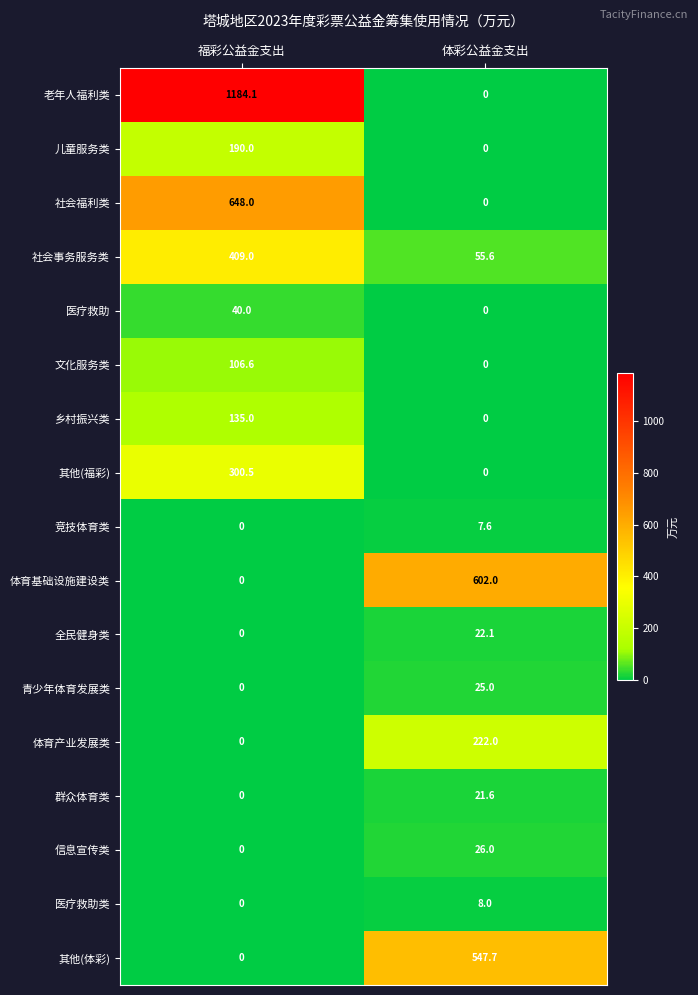

Rank the series by their maximum value, from highest to lowest.

老年人福利类, 社会福利类, 体育基础设施建设类, 其他(体彩), 社会事务服务类, 其他(福彩), 体育产业发展类, 儿童服务类, 乡村振兴类, 文化服务类, 医疗救助, 信息宣传类, 青少年体育发展类, 全民健身类, 群众体育类, 医疗救助类, 竞技体育类